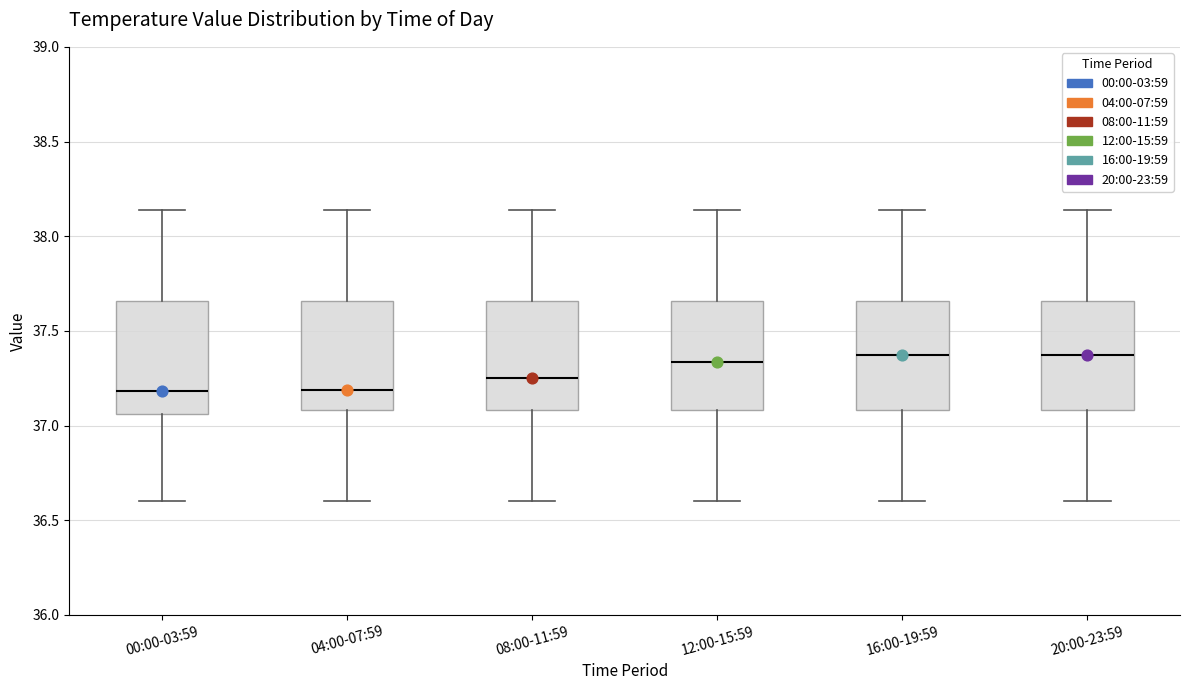

Where is the upper edge of the box for 16:00-19:59 on the y-axis? The values are not printed on the chart, so give them approximately, as read against the axis.

37.65